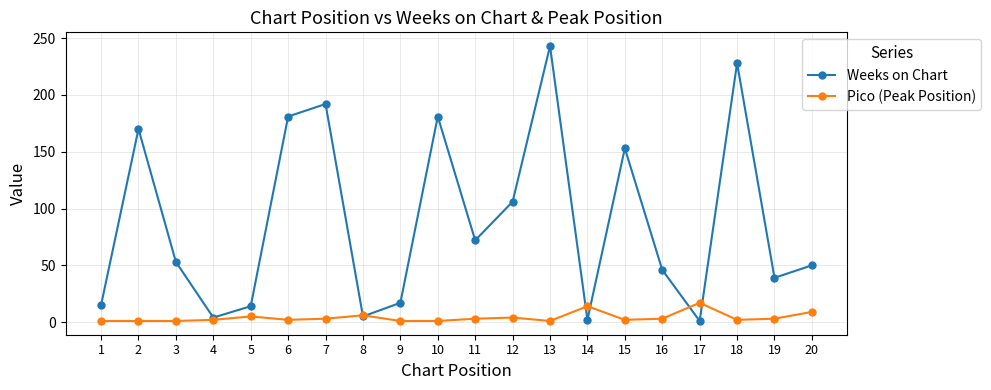

Rank the series at 19 from highest to lowest value.

Weeks on Chart, Pico (Peak Position)